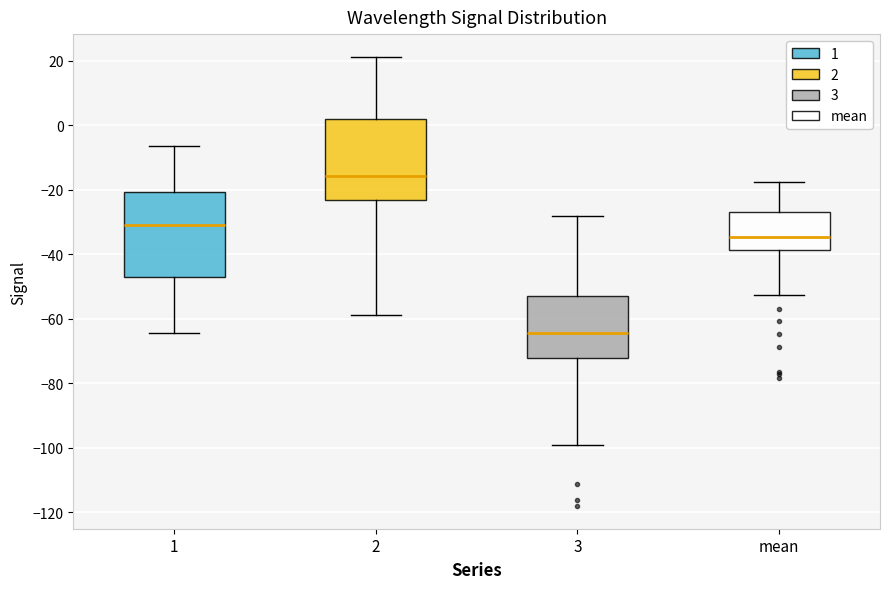

Reading left to right, read every box against the y-axis: the position of its median line, the range the box covers, and the ends of its whiskers. The values are not printed on the chart, so give them approximately, as read against the axis.

1: median -30, box -48 to -20, whiskers -64 to -6
2: median -16, box -24 to 2, whiskers -58 to 22
3: median -64, box -72 to -52, whiskers -100 to -28
mean: median -34, box -38 to -26, whiskers -52 to -18